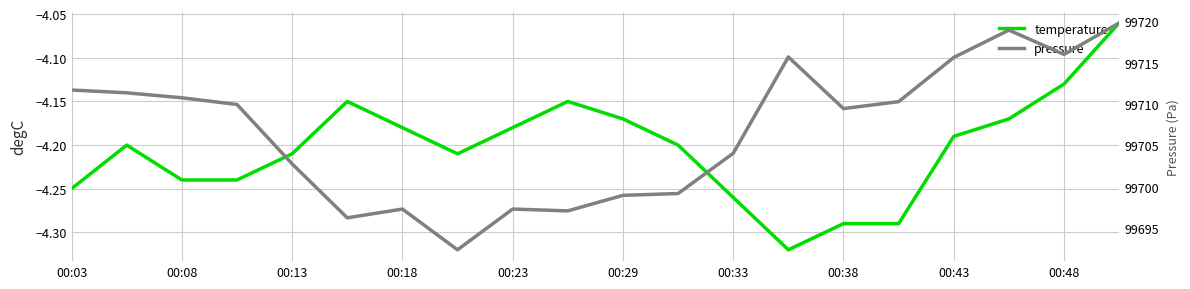

What is the difference between the highest and lowest values at 15?

99714.6